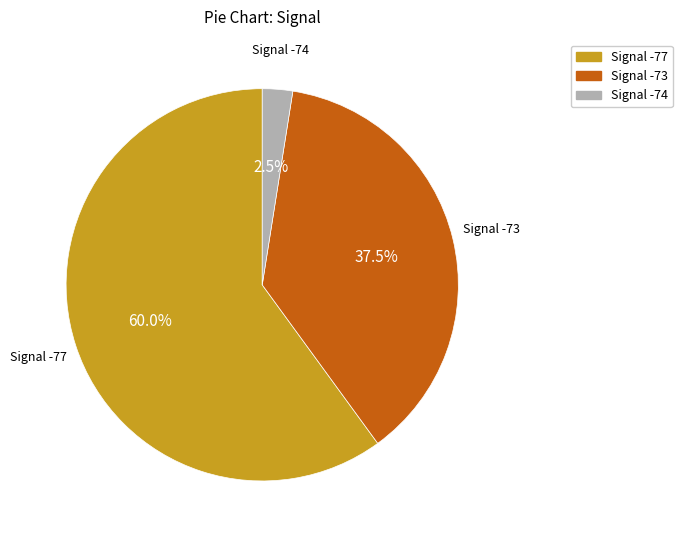

Is there any slice that represents more than half of the pie?

Yes